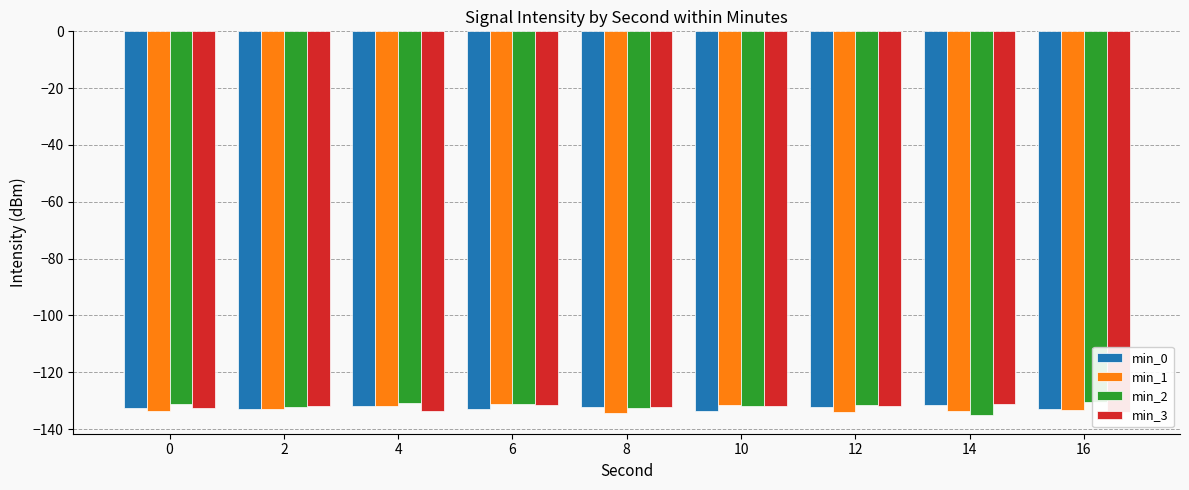

List the series in order of their peak value, lowest first.

min_0, min_1, min_3, min_2